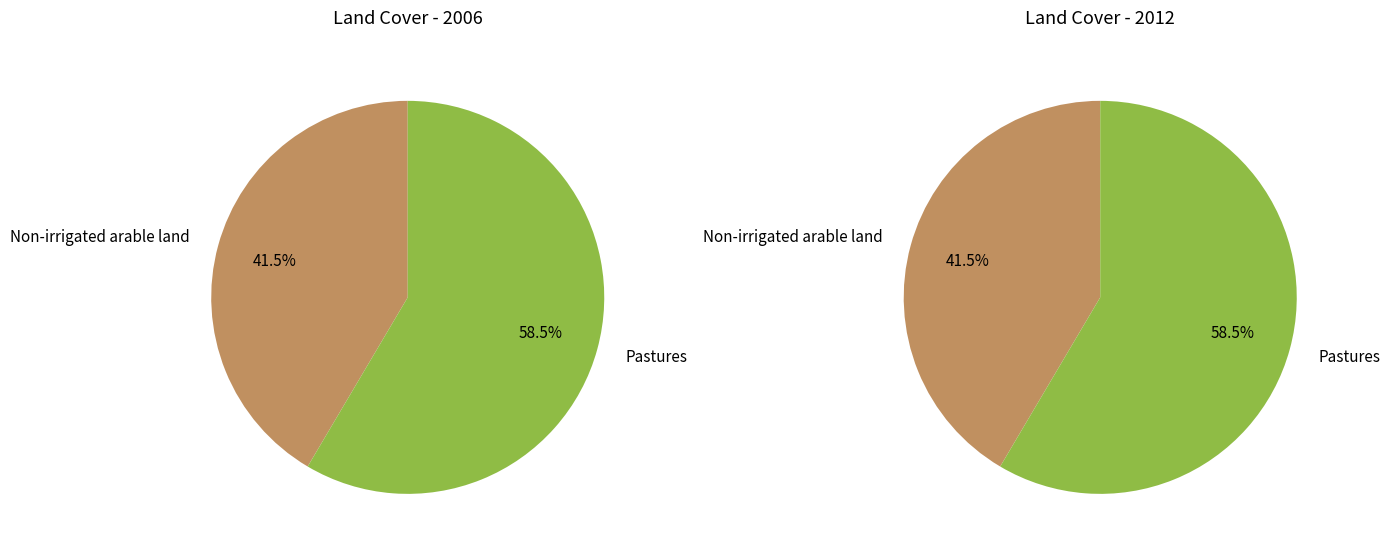

To the nearest percent, what percentage of the pie is Pastures?

58%